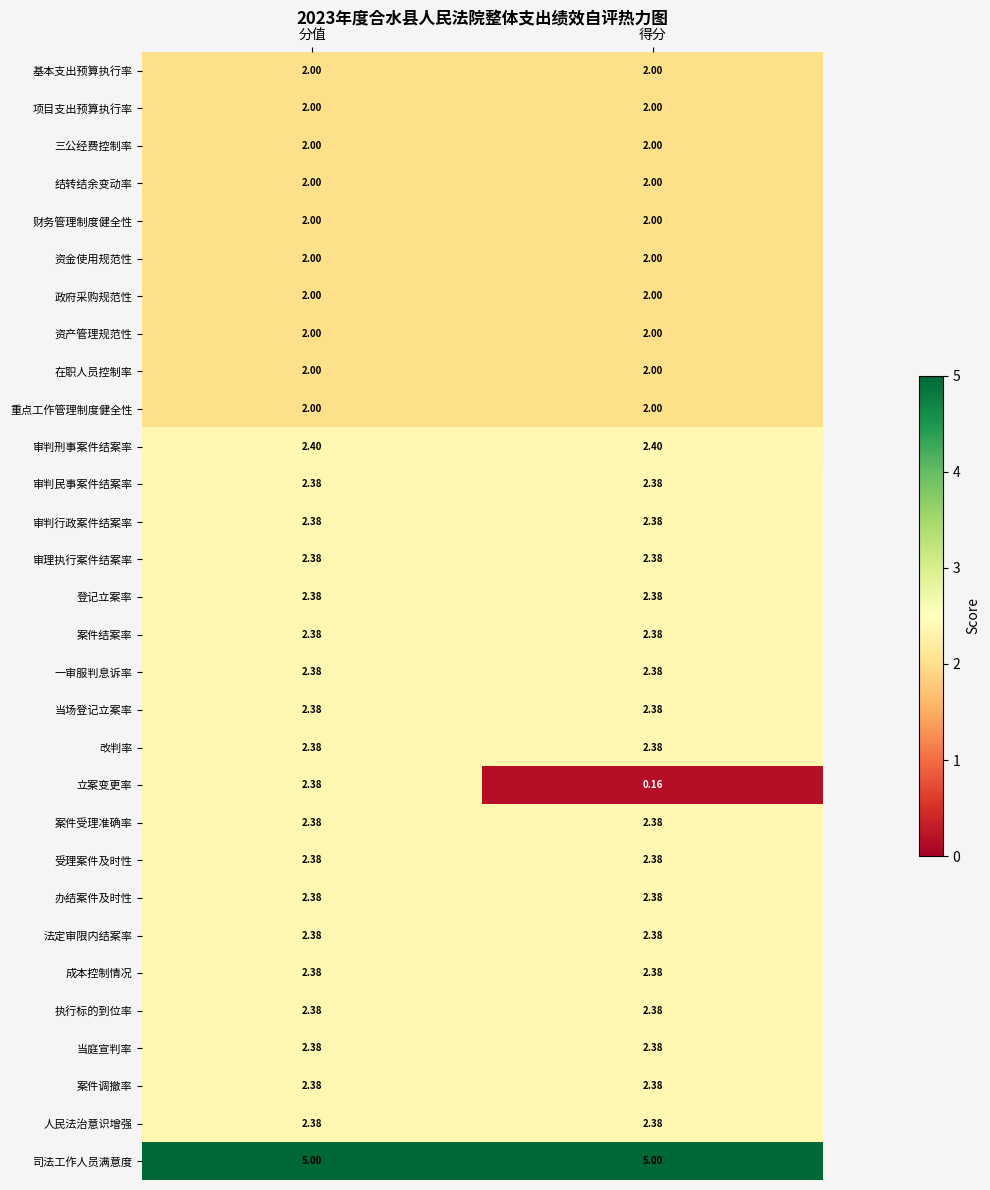

Which series has the widest spread of values?

立案变更率